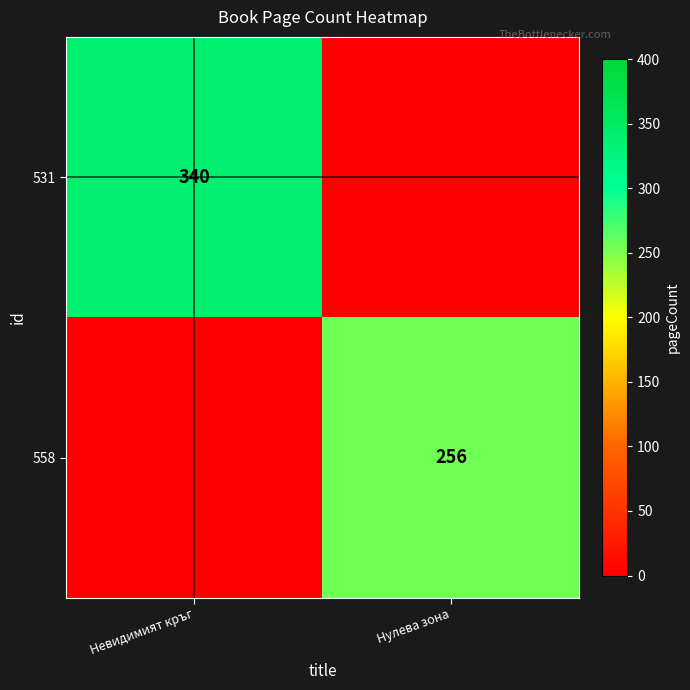

What is the spread (max minus min) of values at Нулева зона?

256